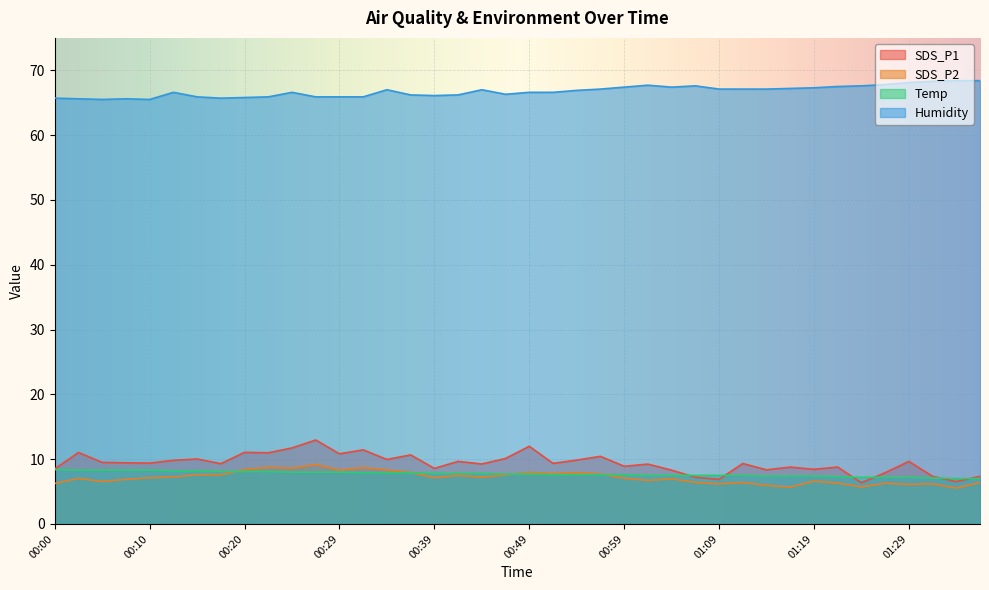

Where does the Humidity series first go above 66?

00:12